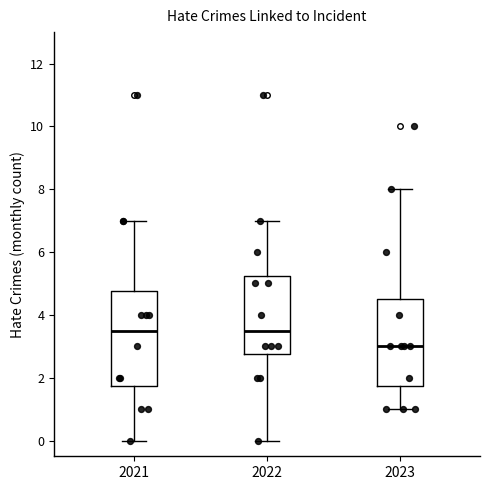

Reading left to right, read every box against the y-axis: the position of its median line, the range the box covers, and the ends of its whiskers. The values are not printed on the chart, so give them approximately, as read against the axis.

2021: median 3.6, box 1.8 to 4.8, whiskers 0.0 to 7.0
2022: median 3.6, box 2.8 to 5.2, whiskers 0.0 to 7.0
2023: median 3.0, box 1.8 to 4.6, whiskers 1.0 to 8.0